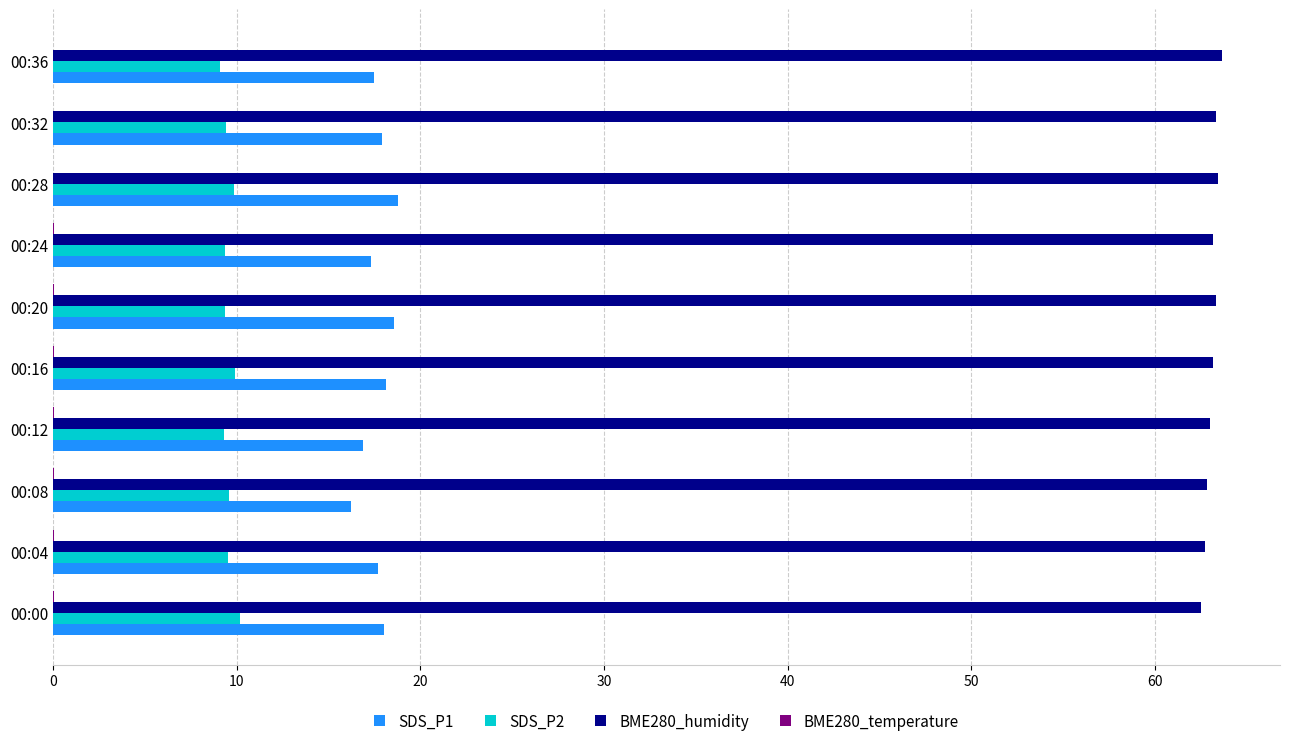

The BME280_humidity series shows 63.0 at 00:12. True or false?

True